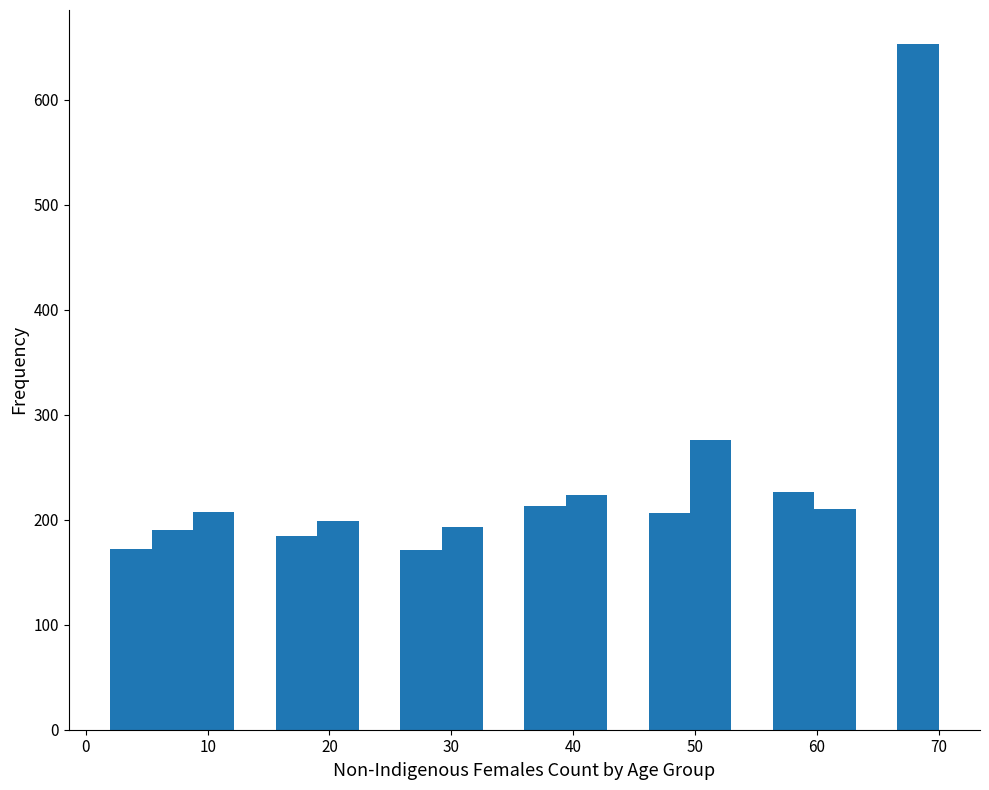

Around what value on the x-axis is the tallest bar? Give the approximate position of its centre, as read against the axis.

68